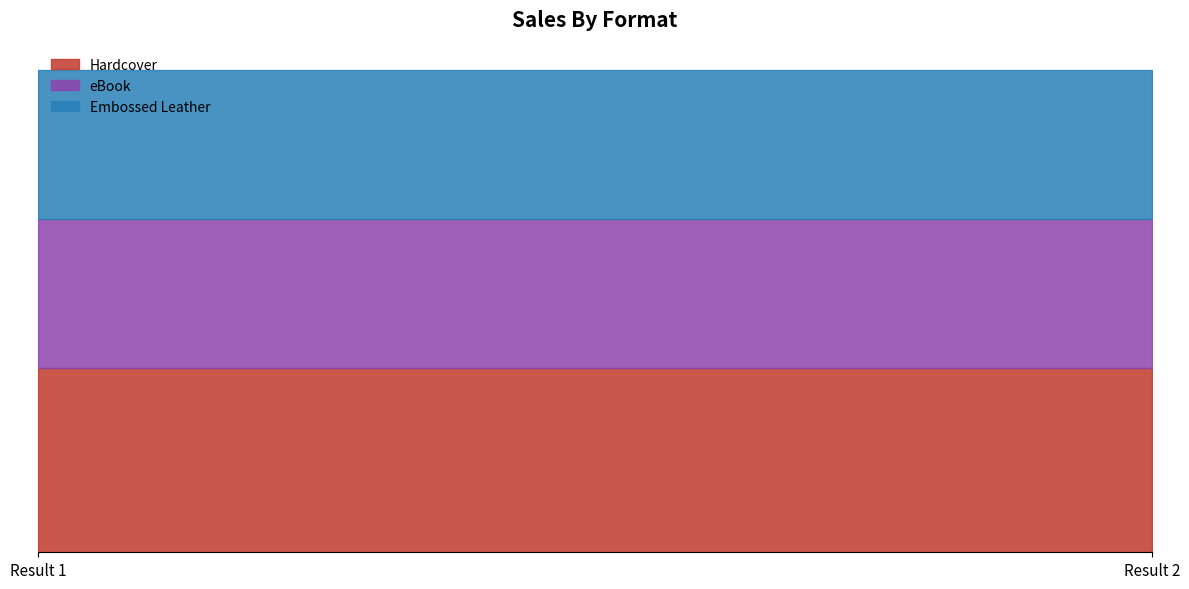

Reading right to left, what are all the values shown in this chart?

Hardcover: Result 2=173890198	Result 1=173890198
eBook: Result 2=141019180	Result 1=141019180
Embossed Leather: Result 2=141019180	Result 1=141019180